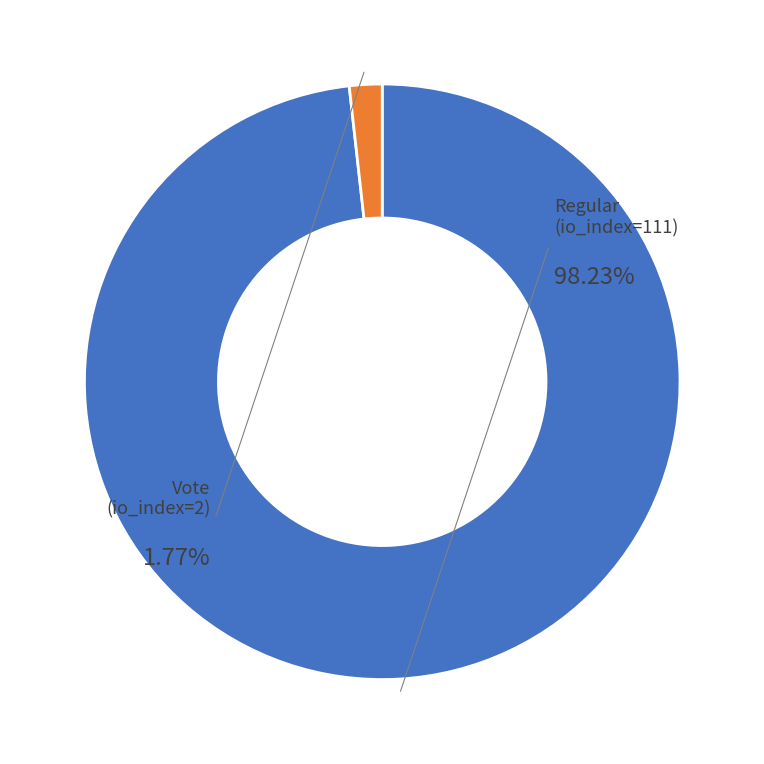

How many segments does this pie chart have?

2